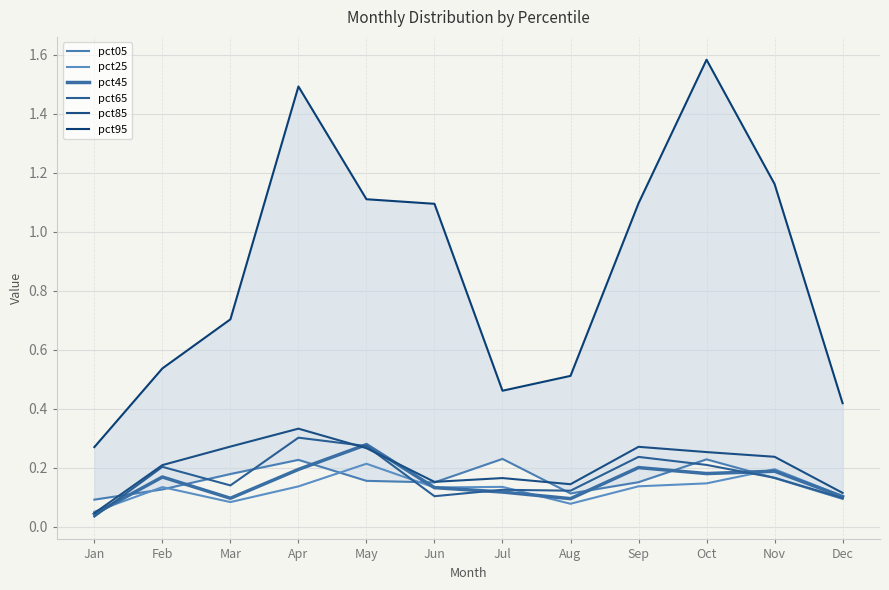

True or false: pct45 and pct95 cross at least once.

False